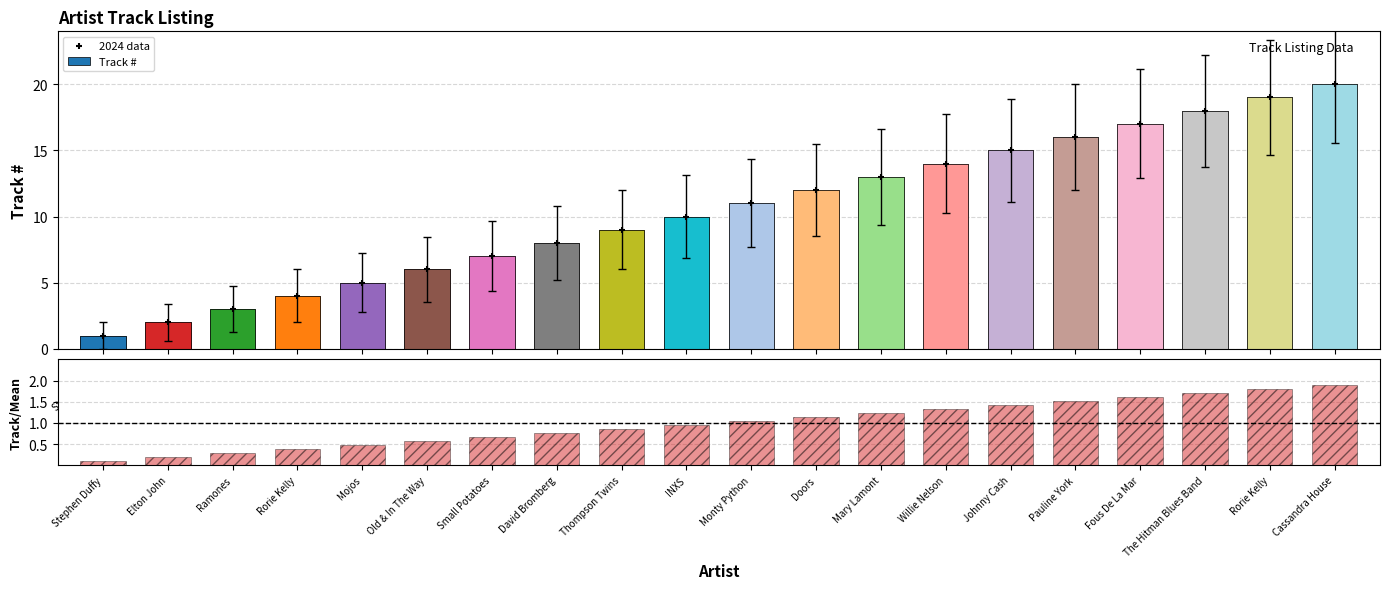

Which series contains the lowest Y value?

ratio